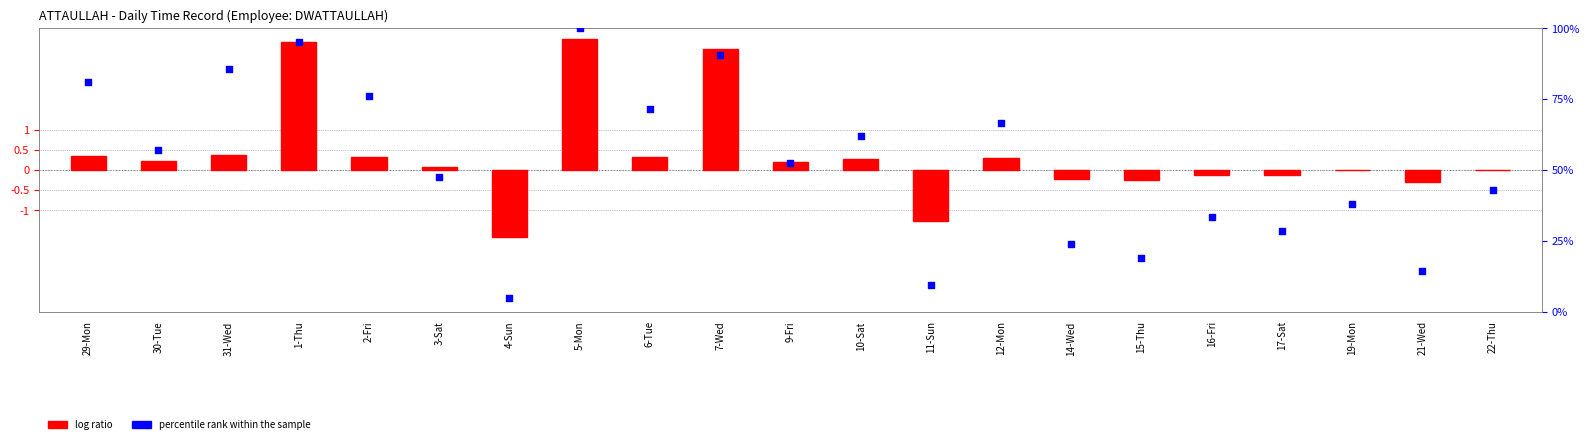

What is the total value across all series at 19-Mon?

38.1